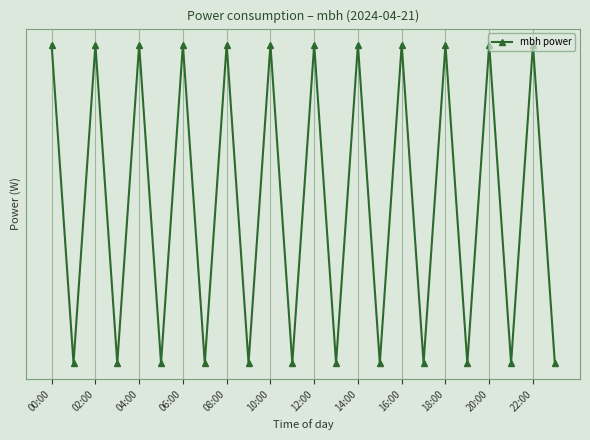

Is this an area chart (filled region under the line)?

No